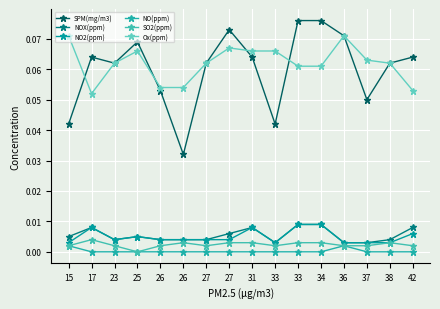

What is the difference between the highest and lowest values at 33?

0.1